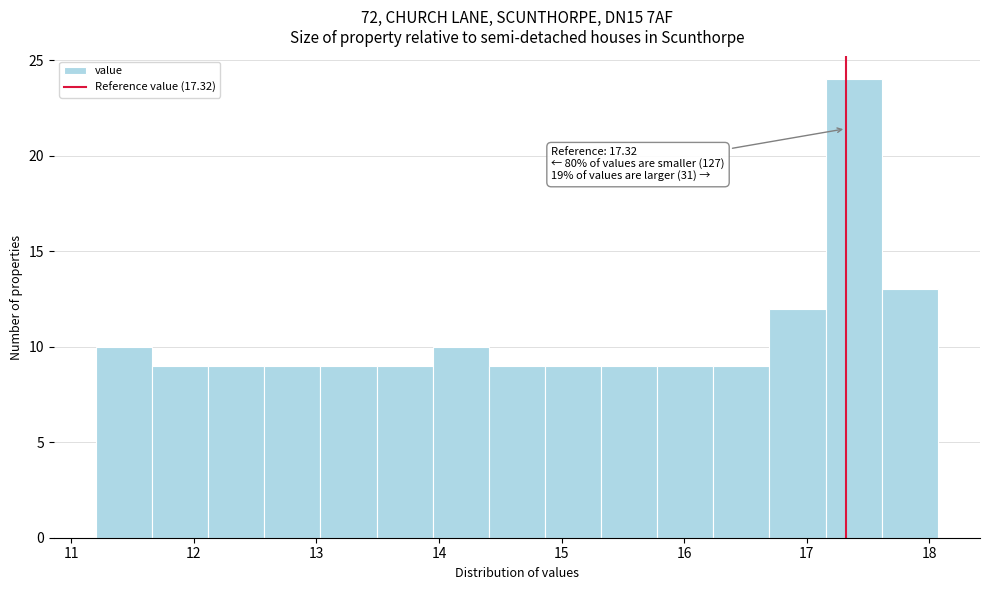

Which range on the x-axis has the tallest bar?

17.2 to 17.6